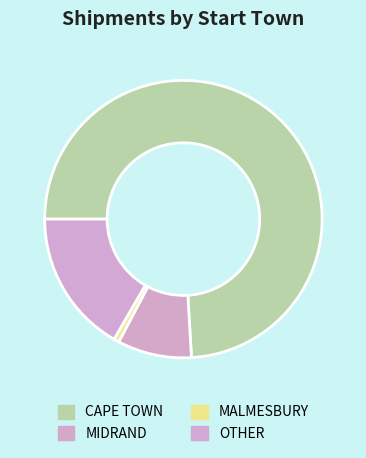

Which category has the biggest portion of the pie?

CAPE TOWN